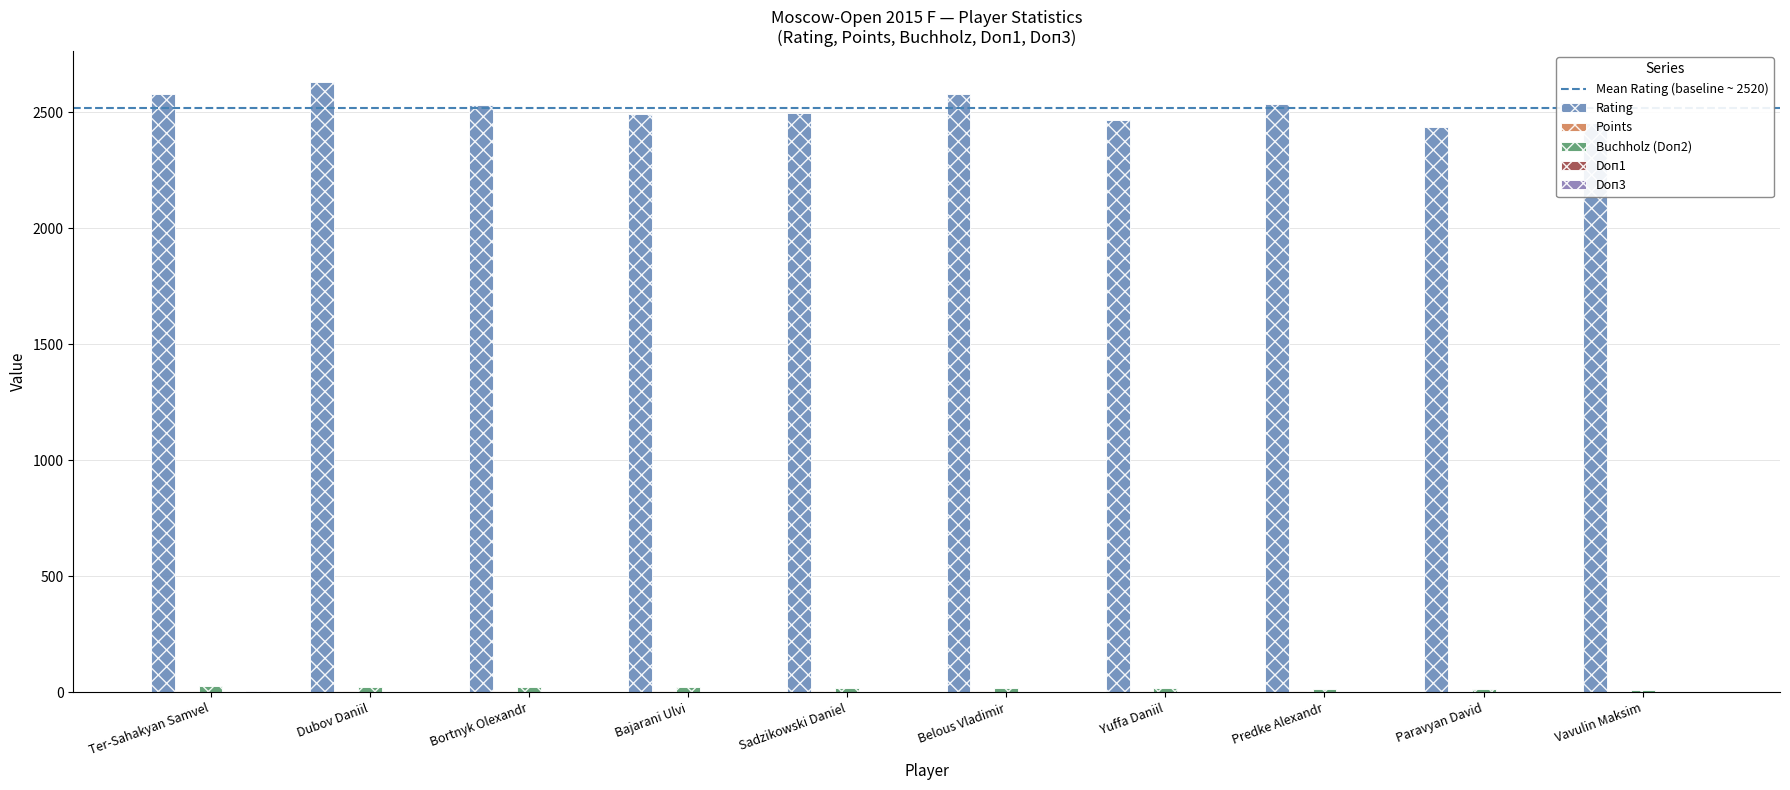

What is the label of the 8th bar from the left?

Predke Alexandr